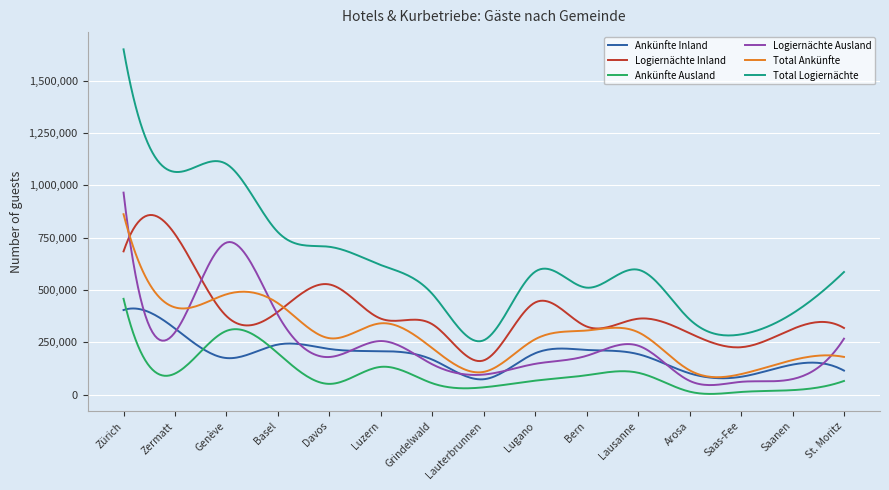

True or false: Logiernächte Ausland and Ankünfte Ausland cross at least once.

False